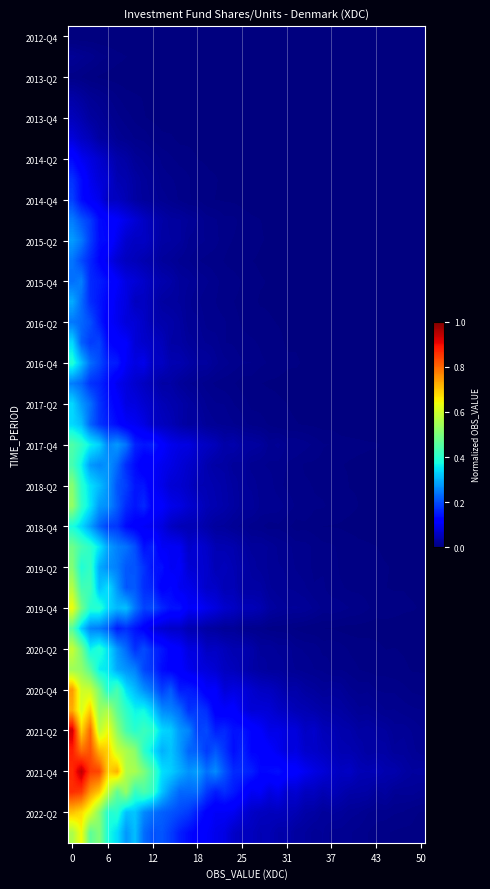

Which category has the highest value across all series?

6